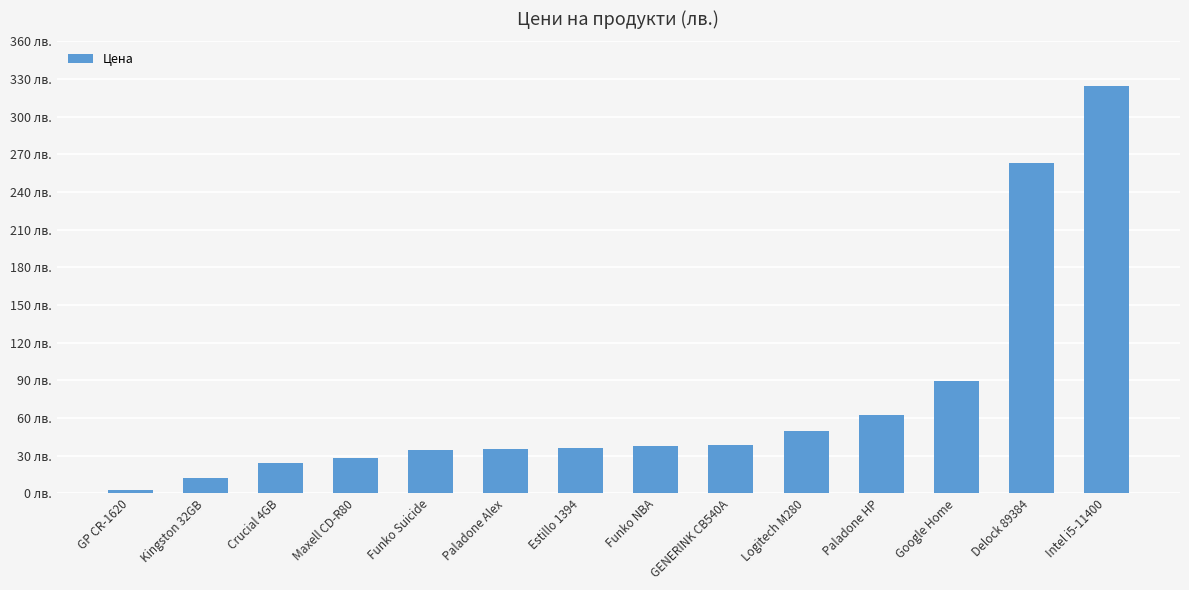

At which label is the value closest to 163?

Google Home